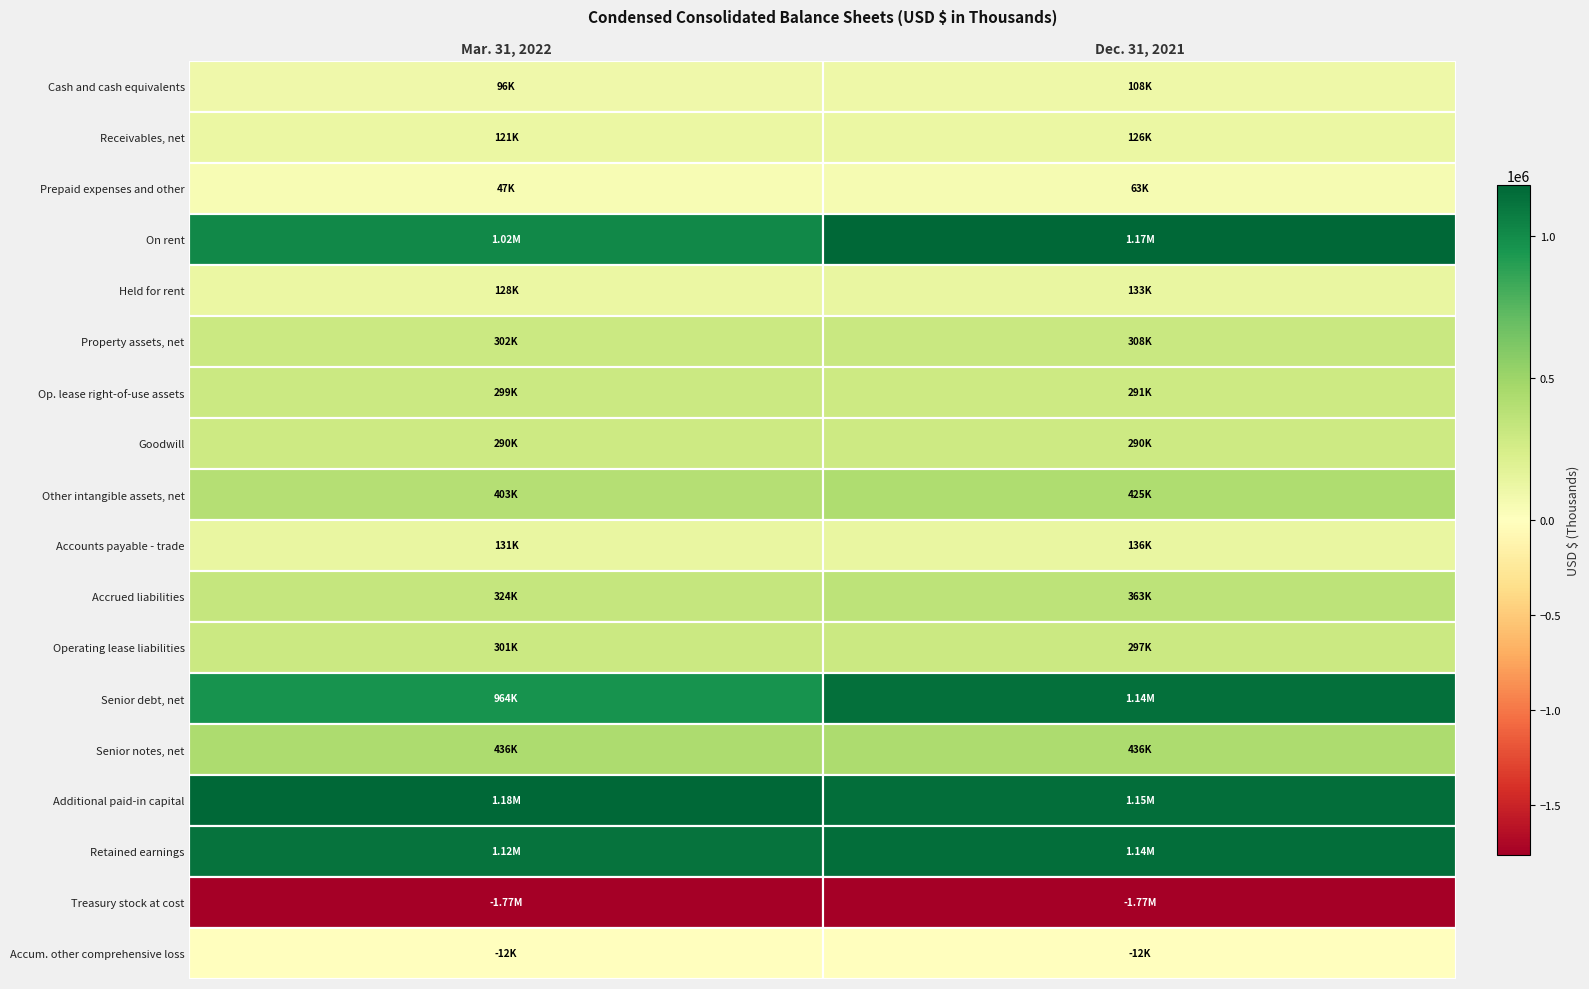

Rank the categories by Receivables, net value from highest to lowest.

1, 0